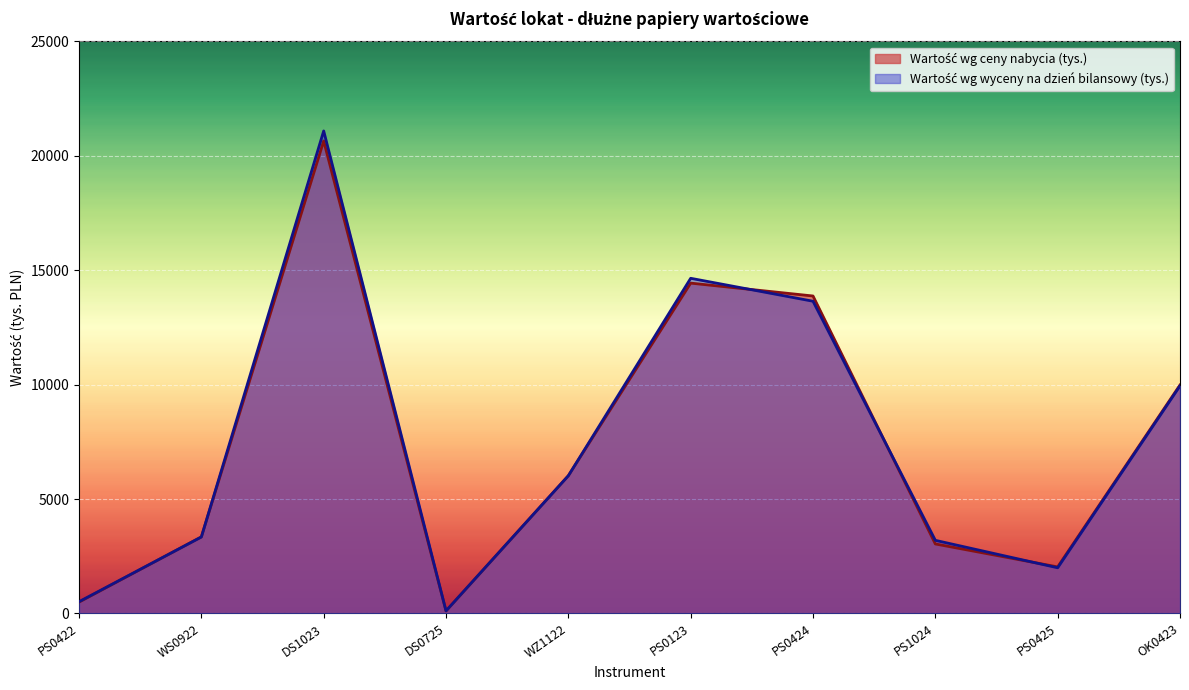

The value of Wartość wg ceny nabycia (tys.) at DS1023 is 35133. True or false?

False